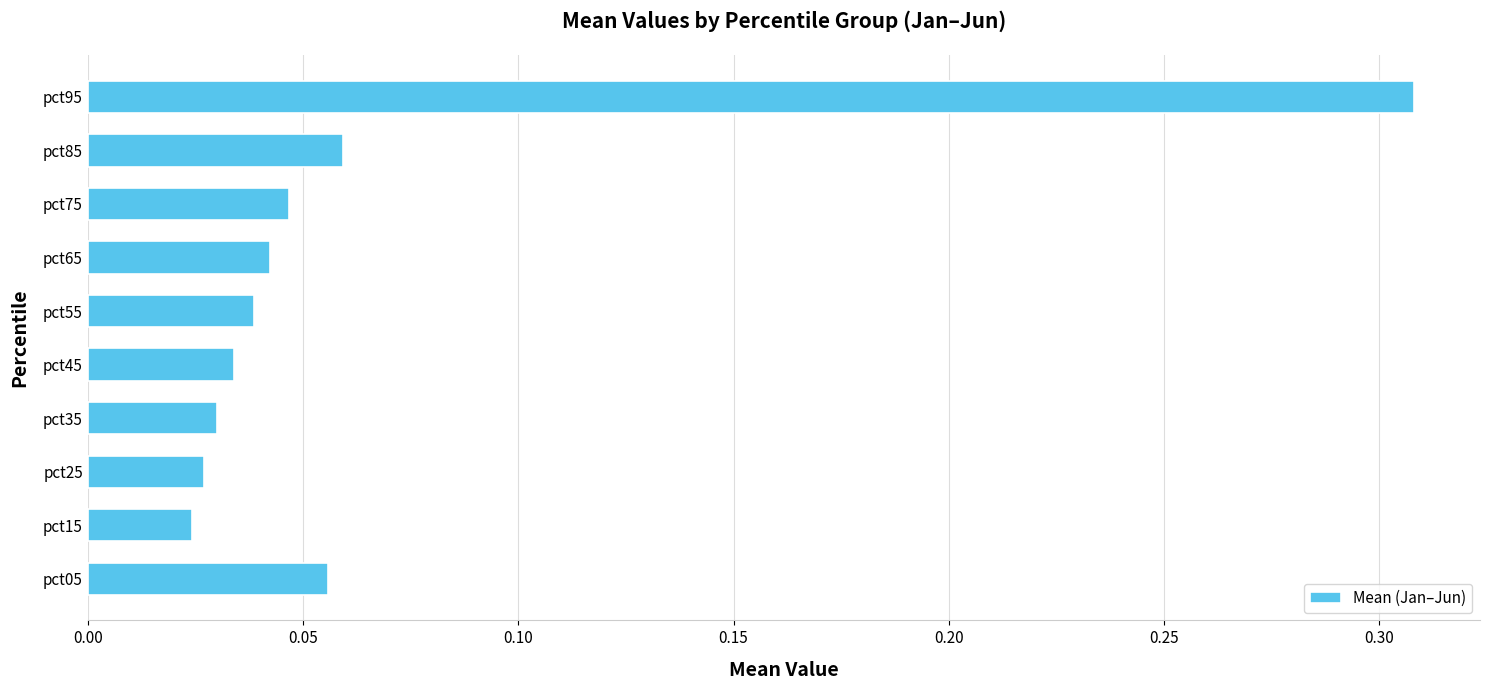

What is the sum of all values?

0.7